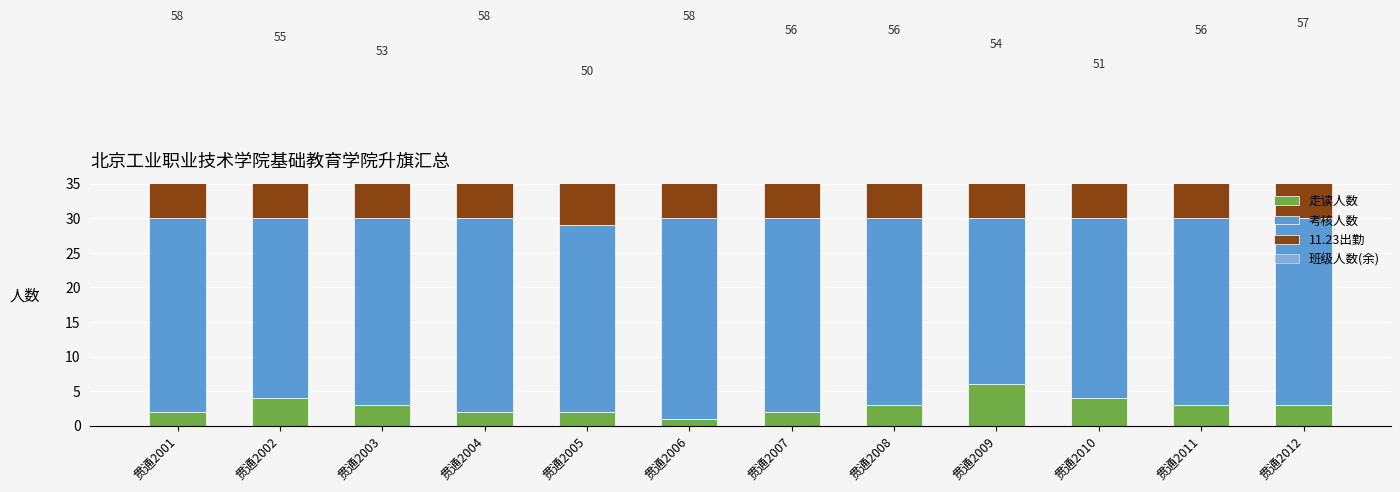

What are all the series names shown in the legend?

走读人数, 考核人数, 11.23出勤, 班级人数(余)